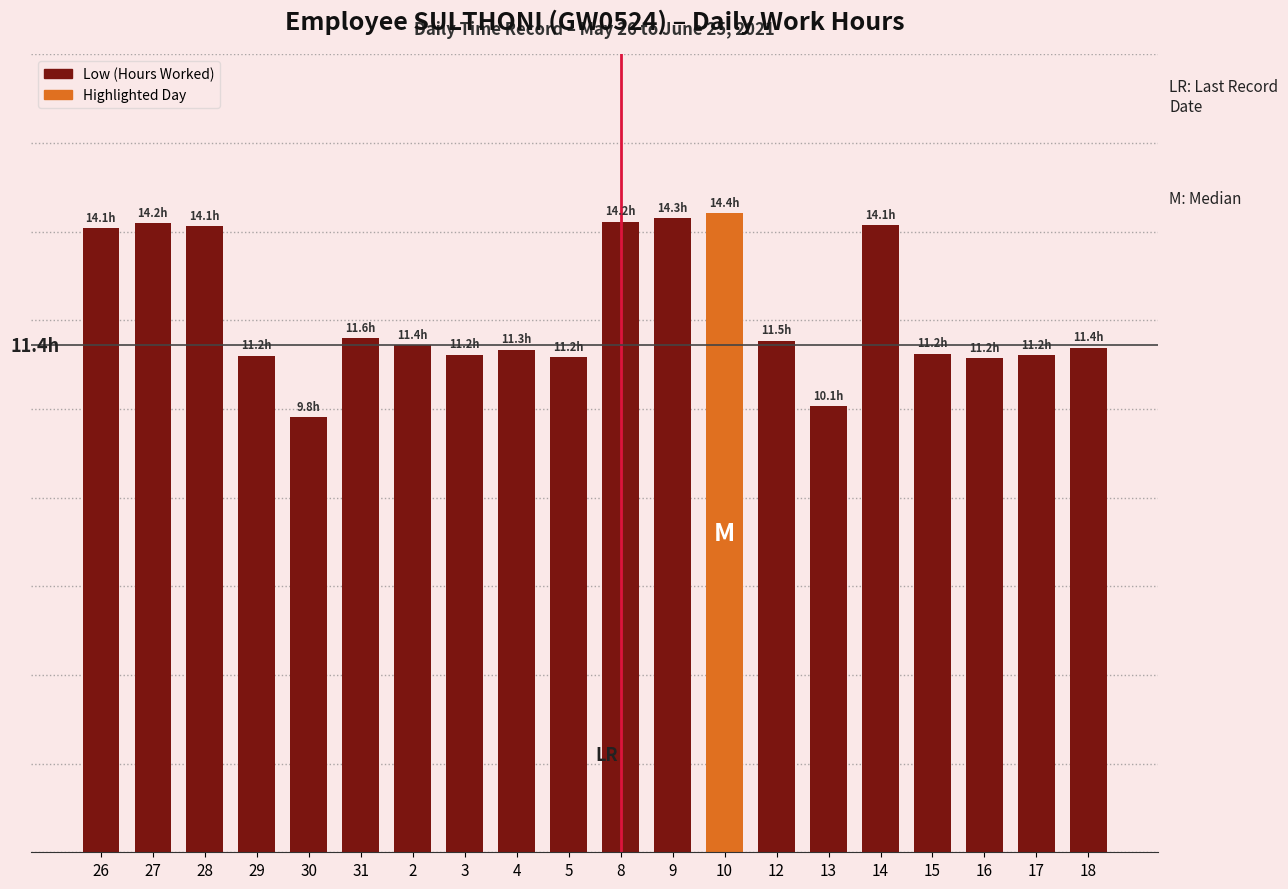

Rank the categories by value from lowest to highest.

30, 13, 16, 5, 29, 17, 3, 15, 4, 18, 2, 12, 31, 26, 28, 14, 27, 8, 9, 10